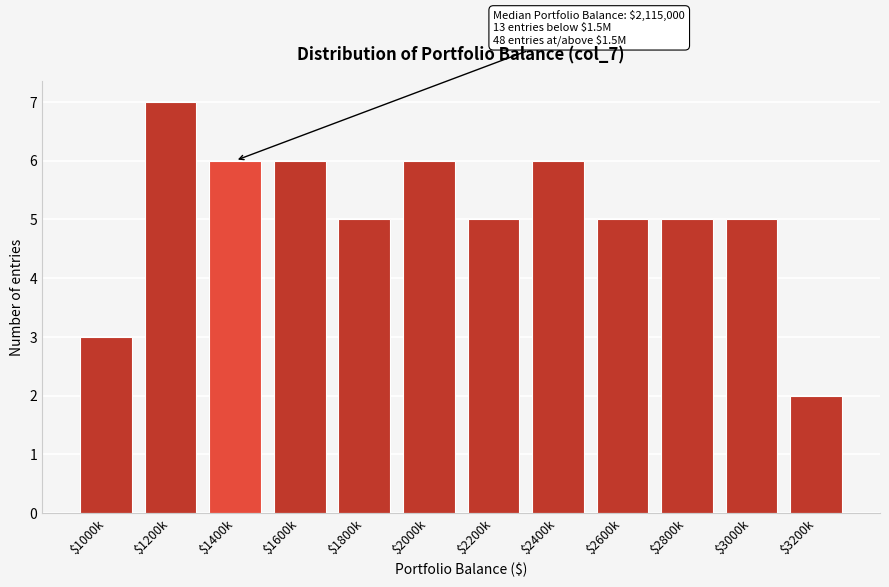

Reading left to right, extract all data points from this chart.

3	7	6	6	5	6	5	6	5	5	5	2